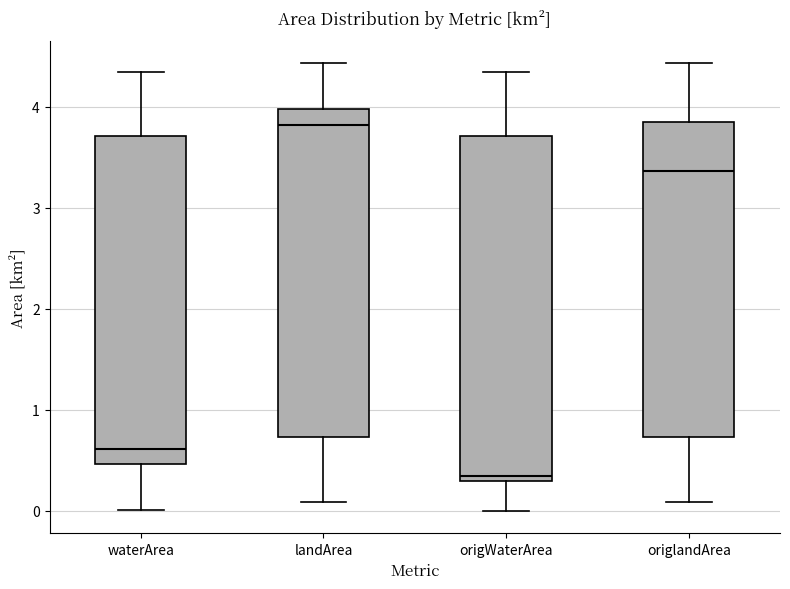

Reading left to right, transcribe this box plot: for each box, give where its median line is, the range the box spans, and where its two whiskers end, as read against the y-axis. The values are not printed on the chart, so give them approximately, as read against the axis.

waterArea: median 0.6, box 0.5 to 3.7, whiskers 0.0 to 4.3
landArea: median 3.8, box 0.7 to 4.0, whiskers 0.1 to 4.4
origWaterArea: median 0.4, box 0.3 to 3.7, whiskers 0.0 to 4.3
origlandArea: median 3.4, box 0.7 to 3.8, whiskers 0.1 to 4.4